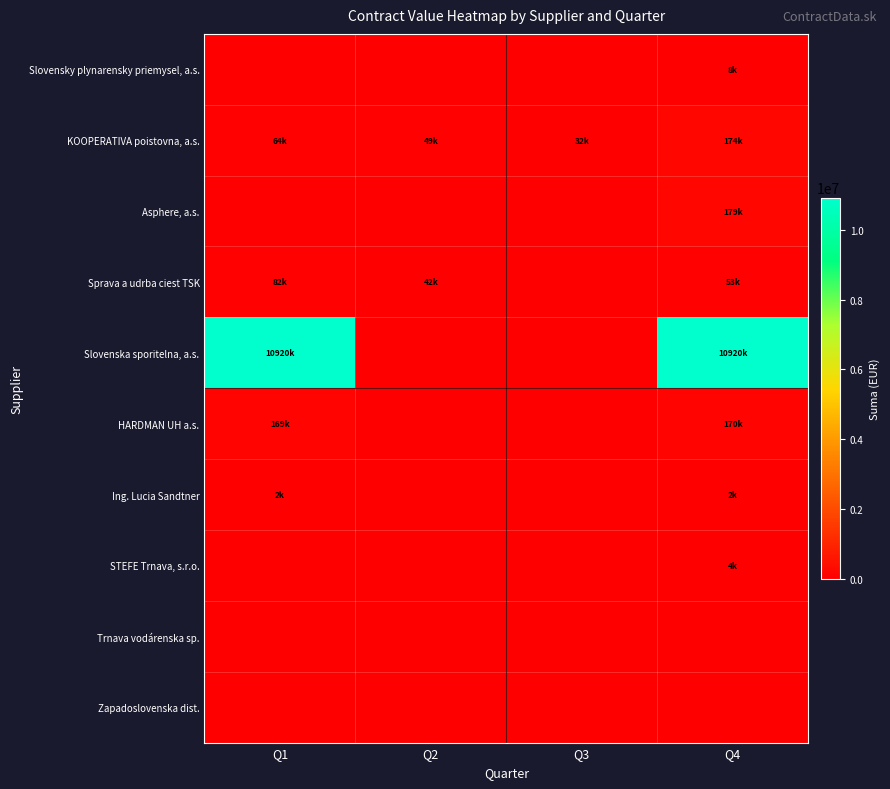

Between Q3 and Q4, which is larger?

Q4